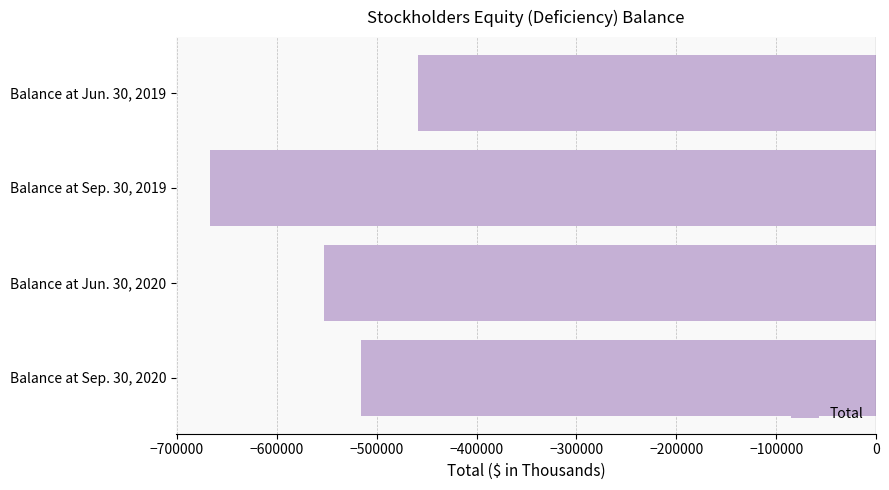

Reading top to bottom, list all the values displayed in this chart.

Balance at Jun. 30, 2019=-458768	Balance at Sep. 30, 2019=-667249	Balance at Jun. 30, 2020=-552849	Balance at Sep. 30, 2020=-515702